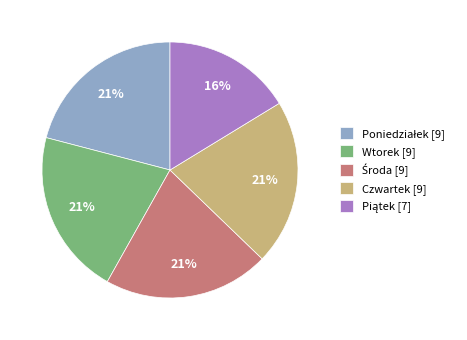

To the nearest percent, what percentage of the pie is Czwartek?

21%